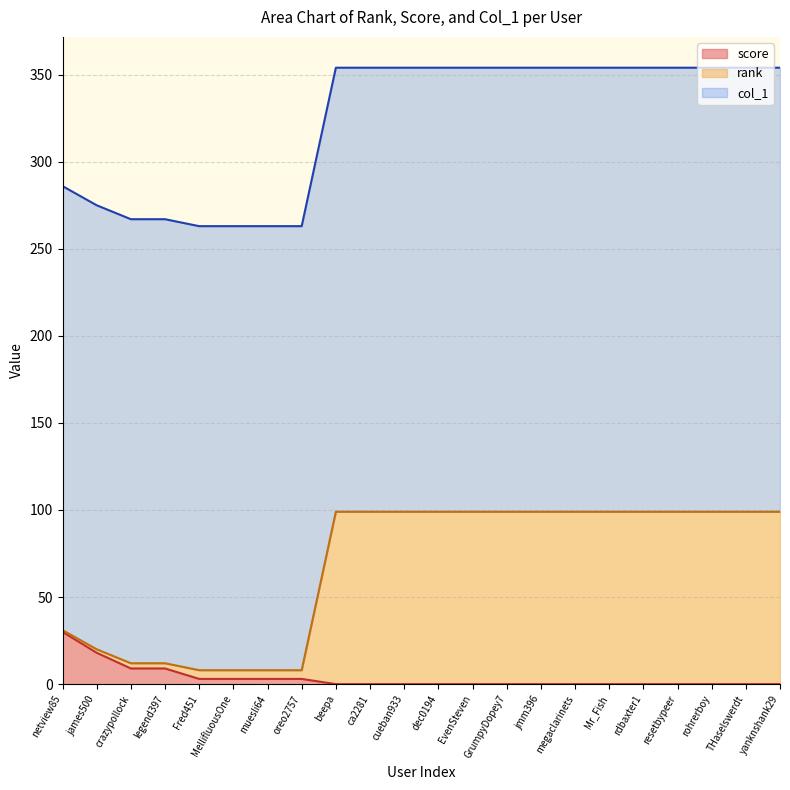

What is the total value across all series at beepa?

354